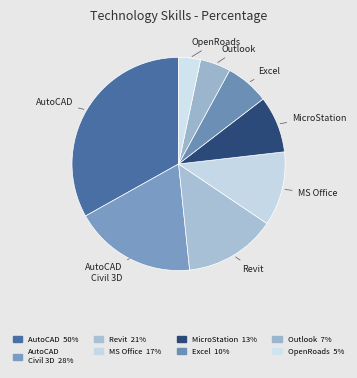

What is the largest slice in the pie chart?

Autodesk AutoCAD